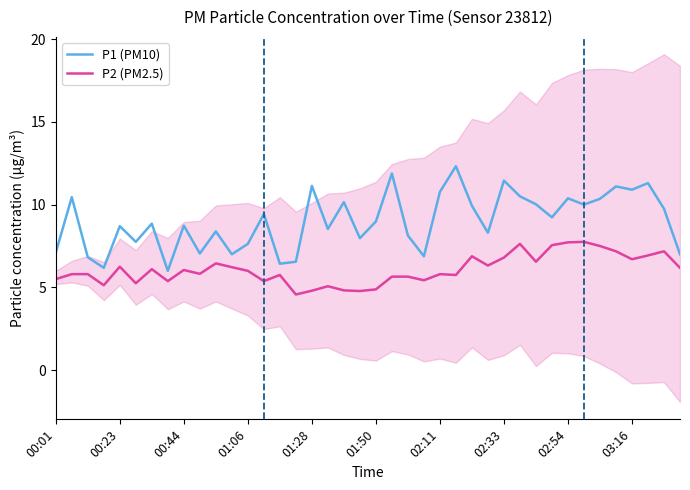

Rank the series by their maximum value, from highest to lowest.

P1 (PM10), P2 (PM2.5)